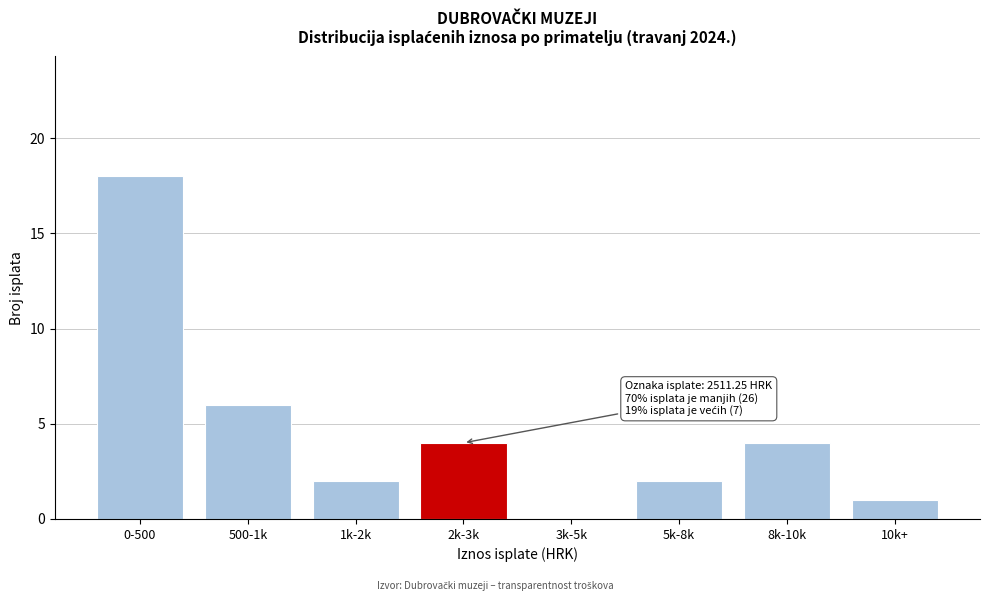

Reading right to left, extract all data points from this chart.

10k+=1	8k-10k=4	5k-8k=2	3k-5k=0	2k-3k=4	1k-2k=2	500-1k=6	0-500=18